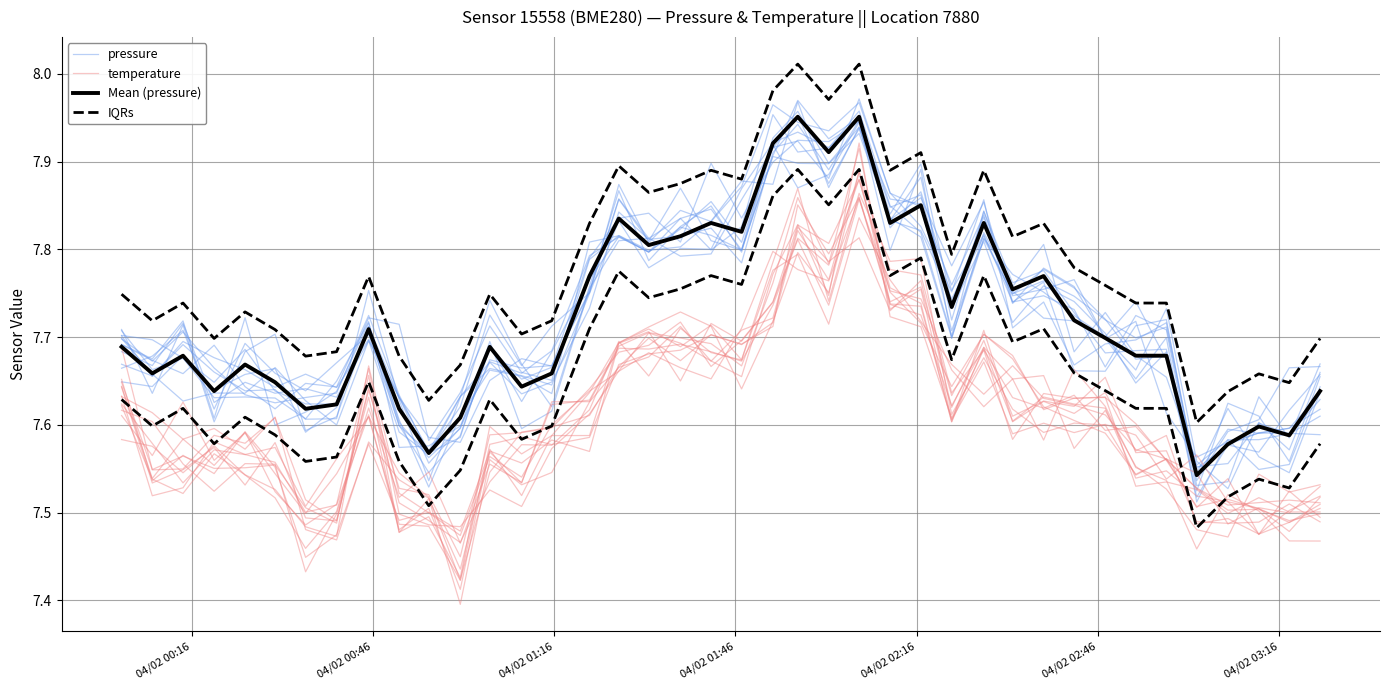

True or false: pressure has a value of 5.0 at 04/02 02:16.

False